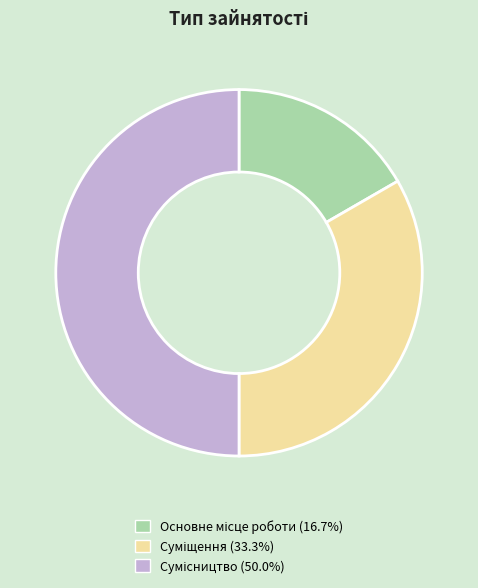

Count the number of slices in the pie.

3